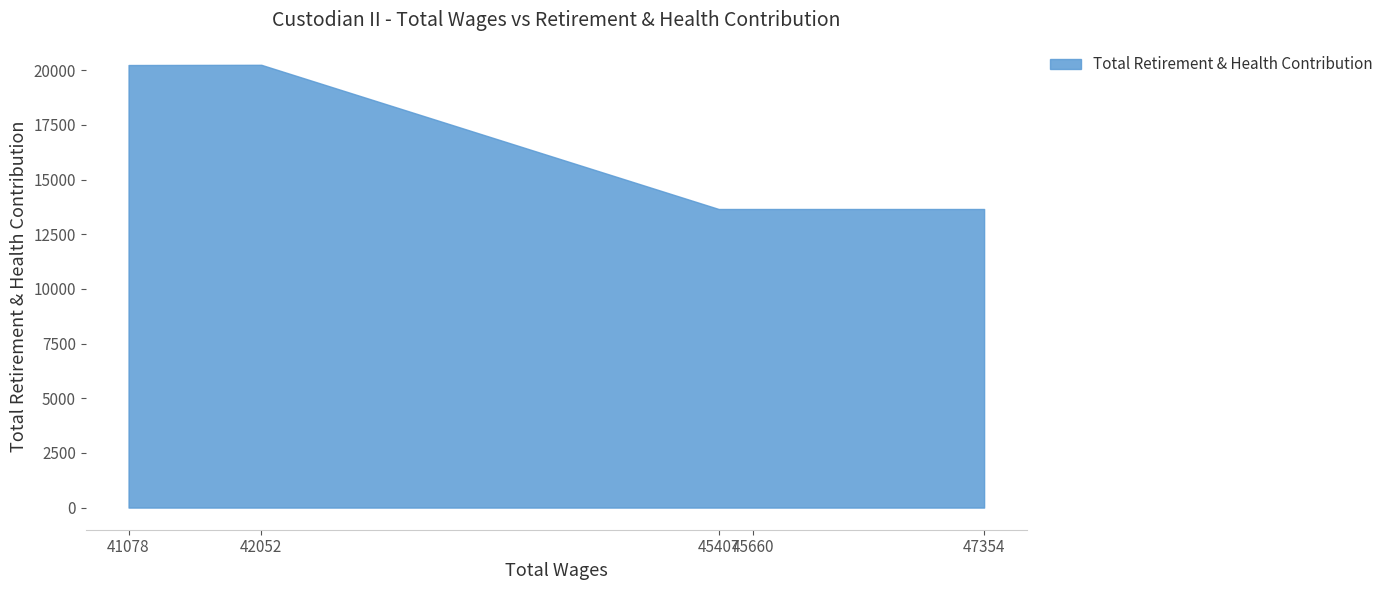

True or false: there are more than 2 points higher than both neighbors.

False